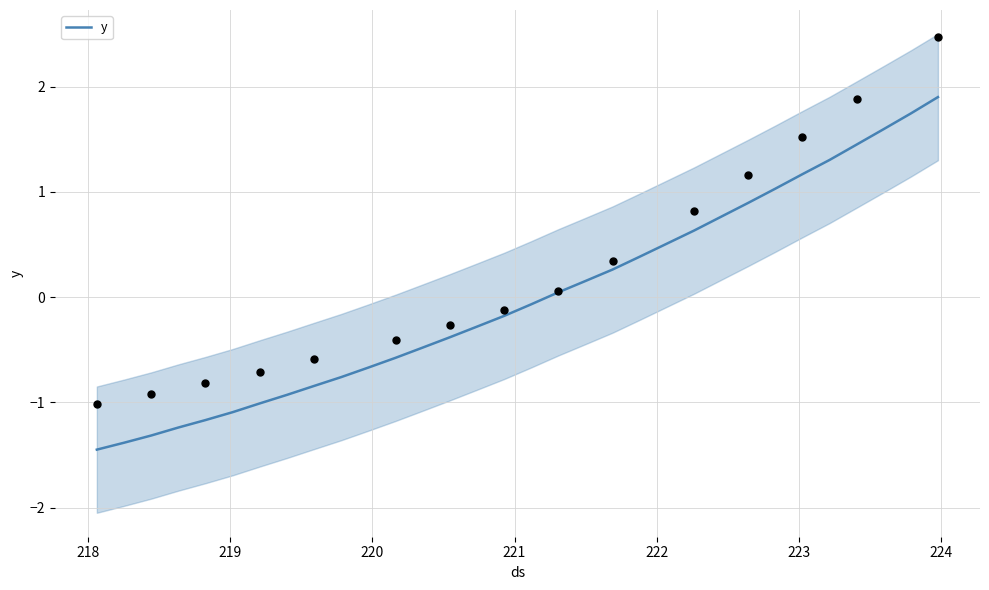

What is the lowest value of the y series?

-1.4